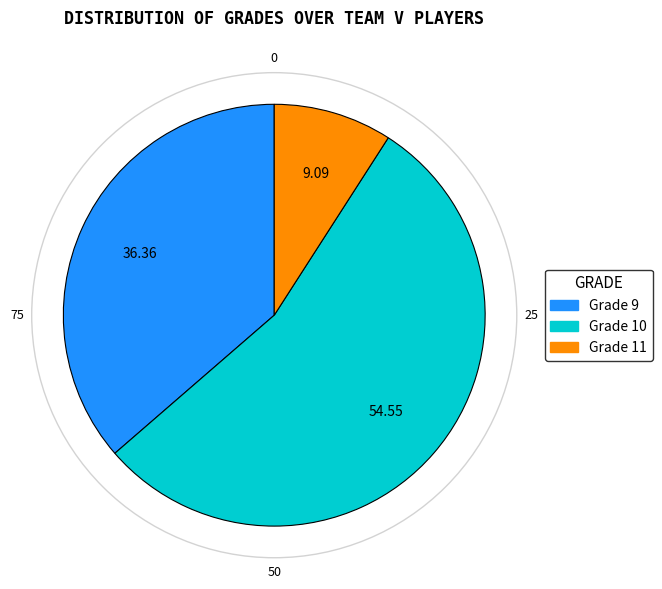

Does any single category account for the majority?

Yes